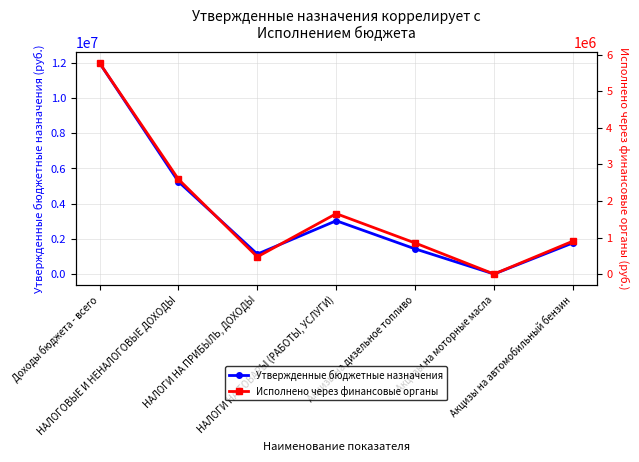

Does the chart have visible grid lines?

Yes